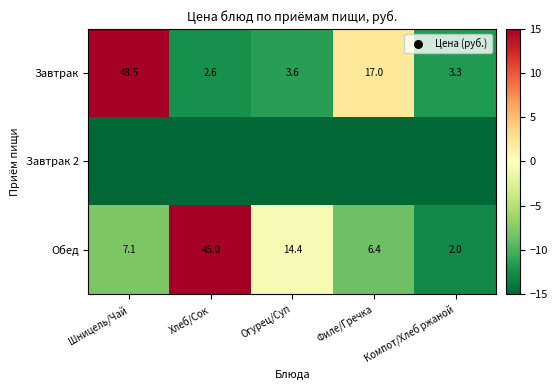

Count the number of categories in the chart.

5